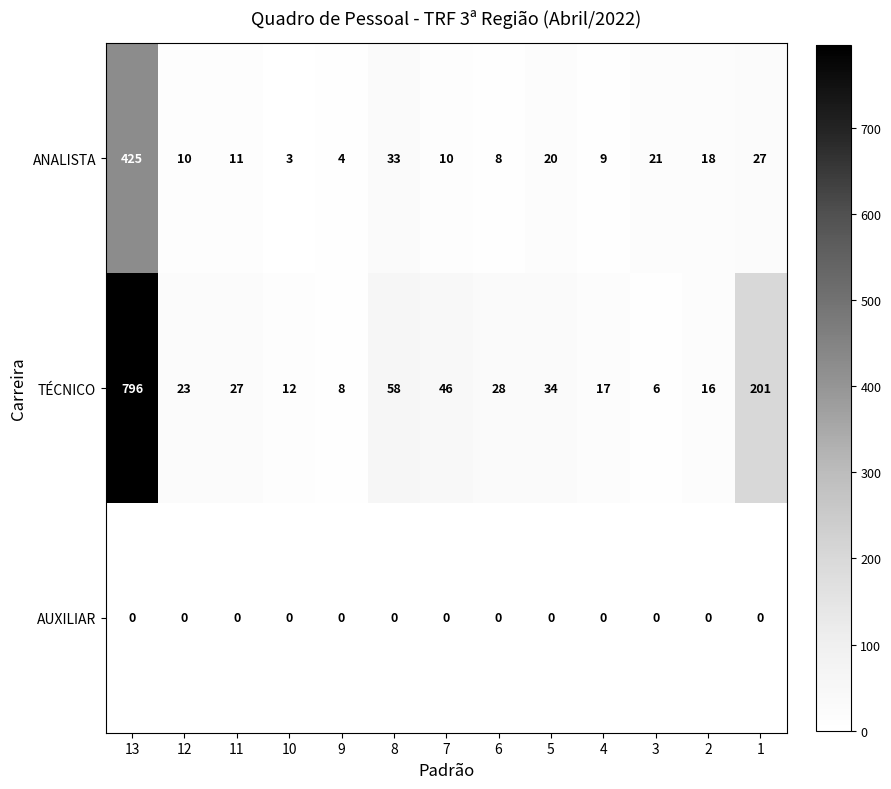

Which series changed the most between 12 and 7?

TÉCNICO